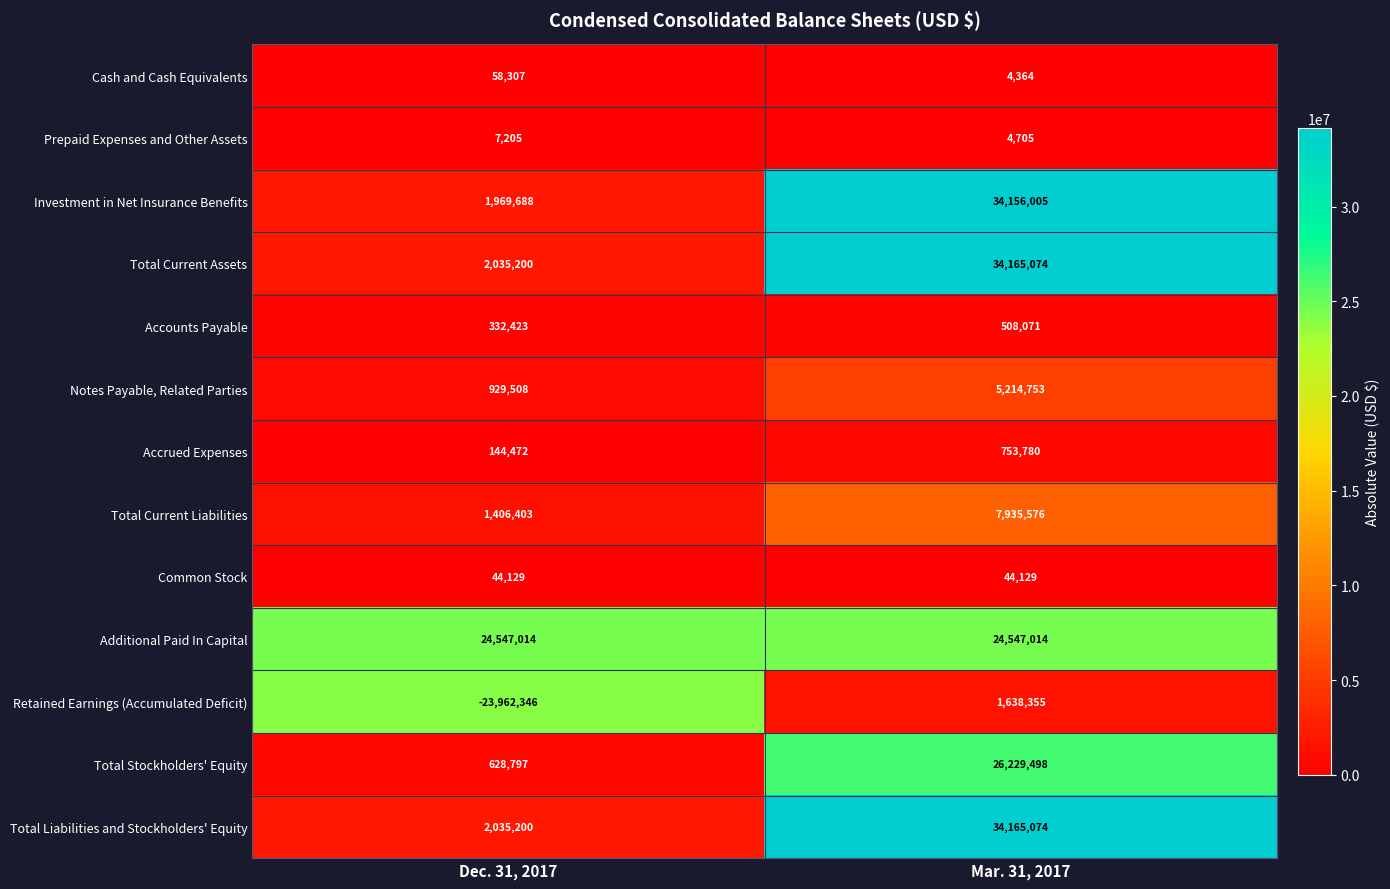

At which category is the sum across all series the highest?

Mar. 31, 2017